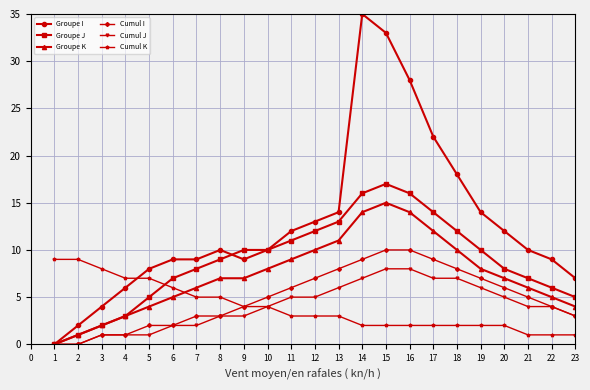

How many intersections are there between Groupe J and Cumul K?

1